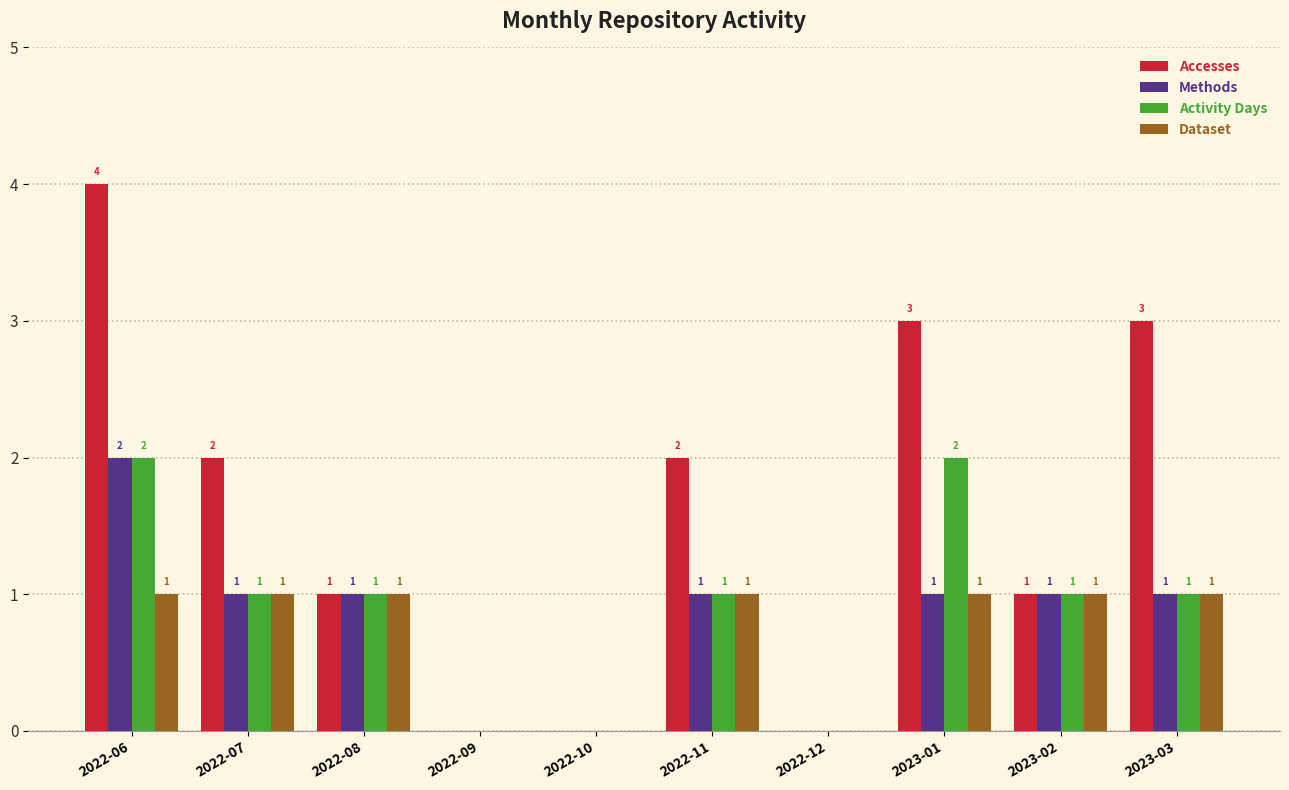

What is the average value of the Activity Days series?

1